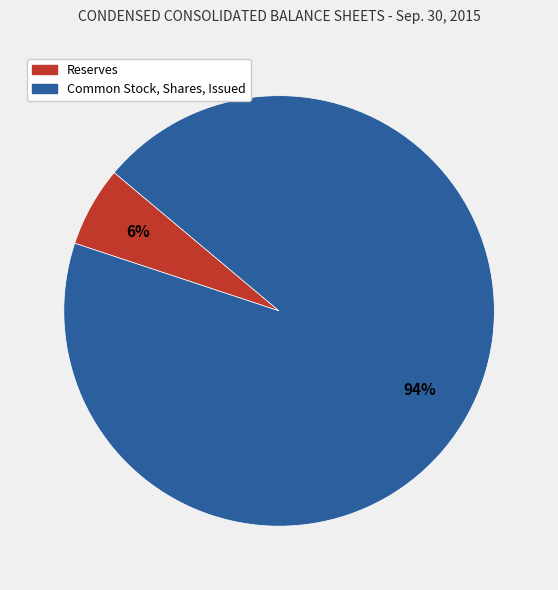

To the nearest percent, what percentage of the pie is Common Stock, Shares, Issued?

94%